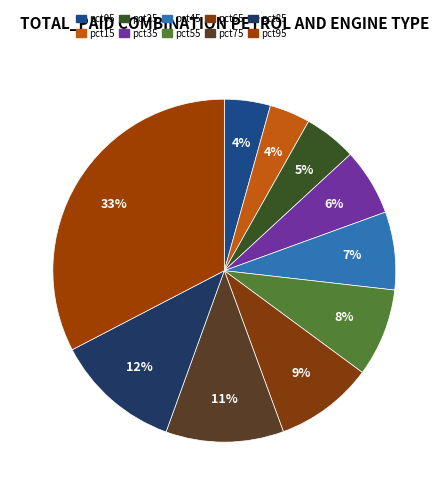

How many slices are in this pie chart?

10